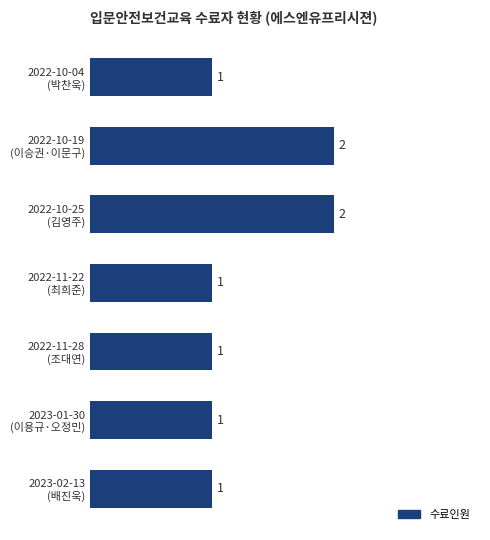

What is the sum of all values?

9